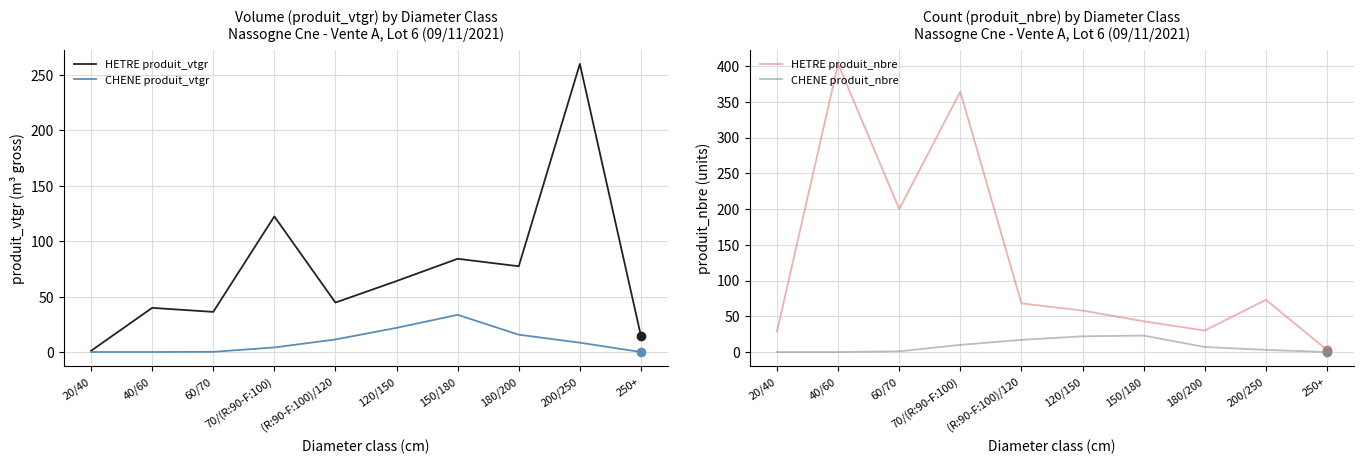

How many data points in CHENE produit_nbre are less than 7?

5